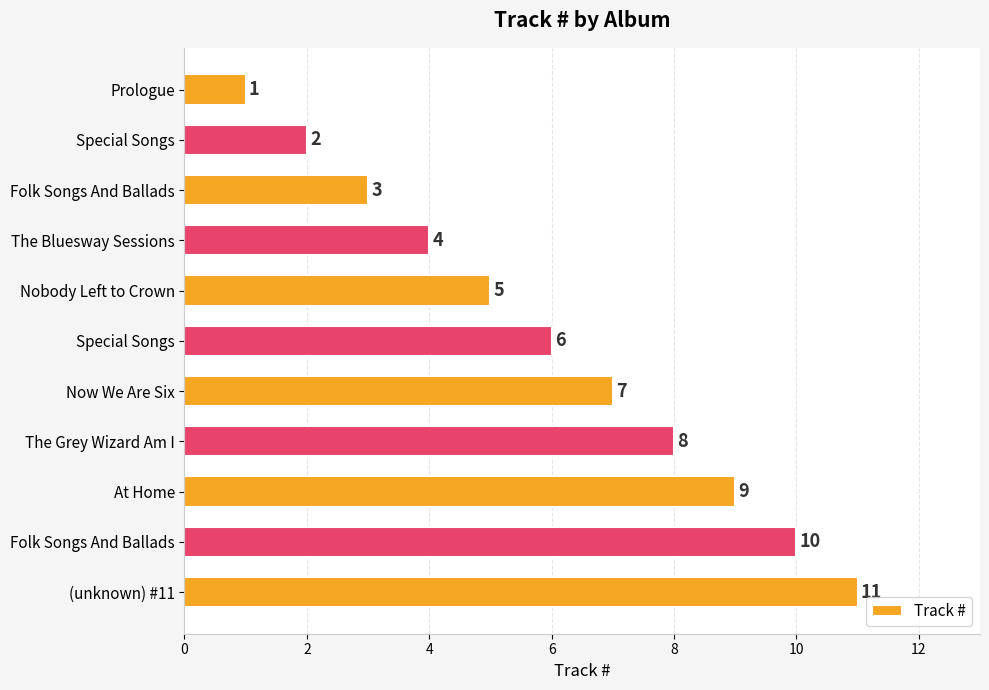

Count the number of data series in this chart.

1